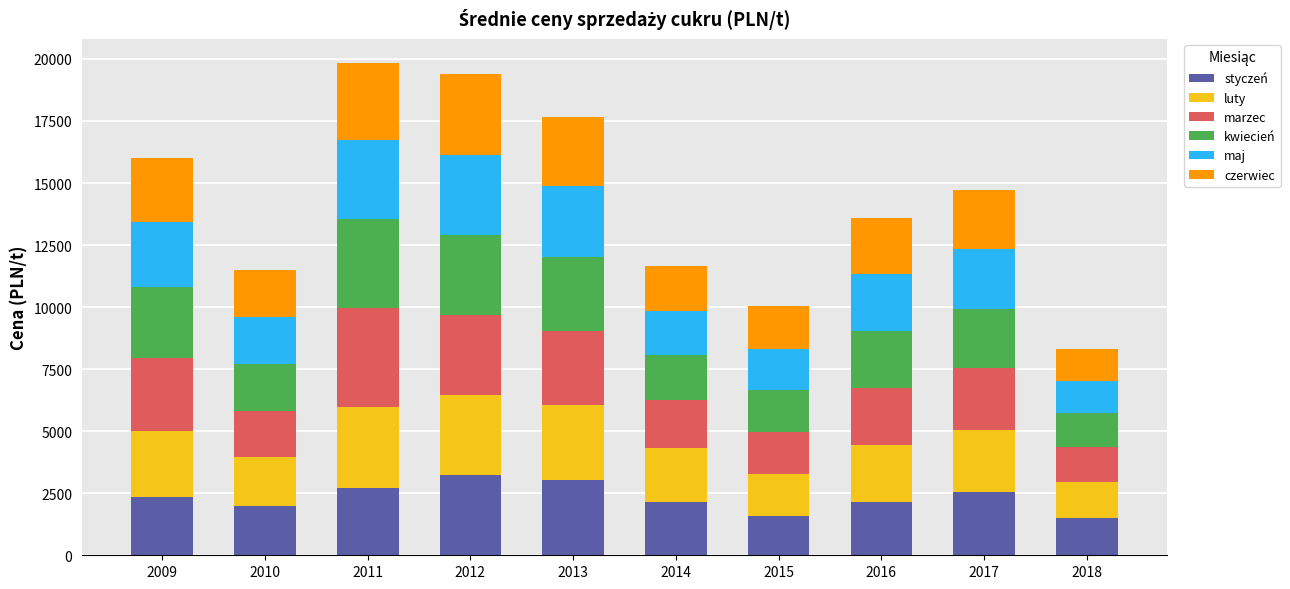

Are the bars horizontal?

No